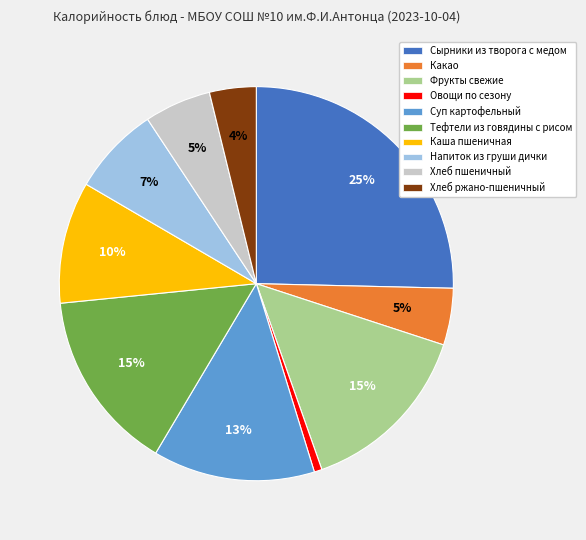

Does any single category account for the majority?

No